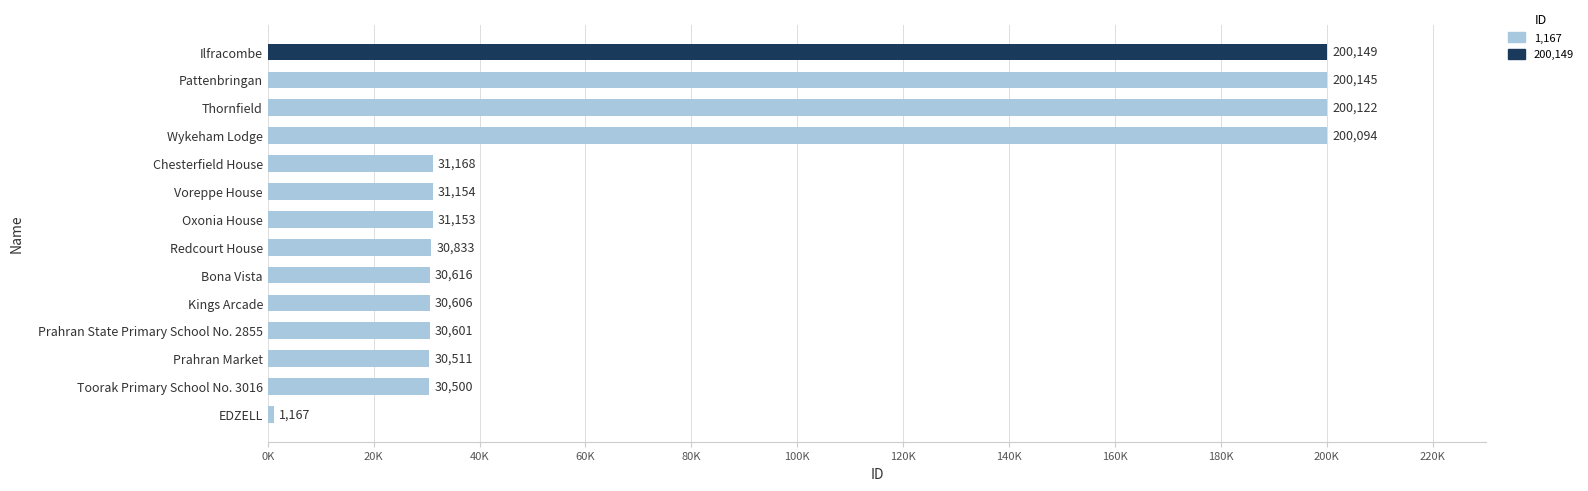

Does the chart contain any negative values?

No